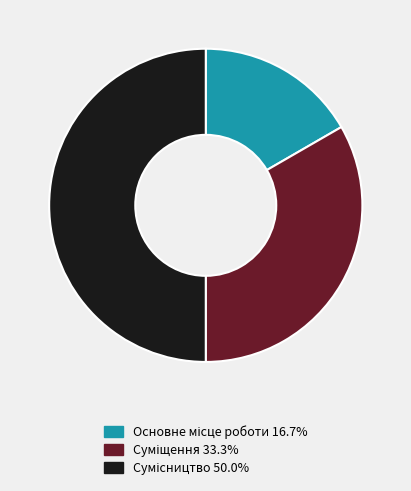

Which category has the smallest portion of the pie?

Основне місце роботи